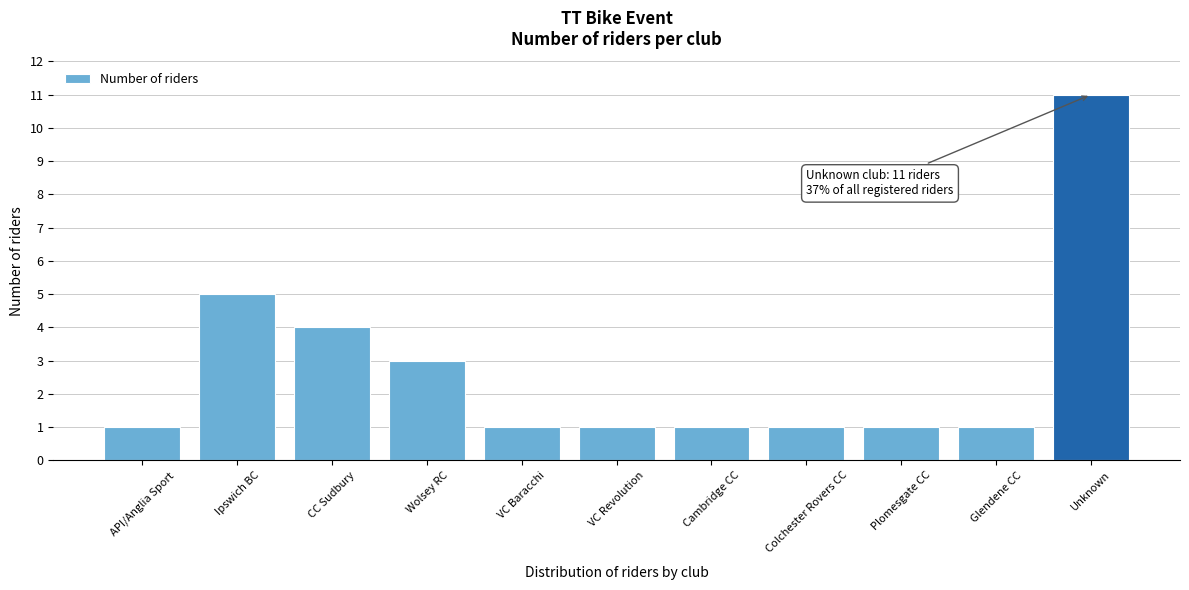

Reading left to right, list all the values displayed in this chart.

API/Anglia Sport=1	Ipswich BC=5	CC Sudbury=4	Wolsey RC=3	VC Baracchi=1	VC Revolution=1	Cambridge CC=1	Colchester Rovers CC=1	Plomesgate CC=1	Glendene CC=1	Unknown=11